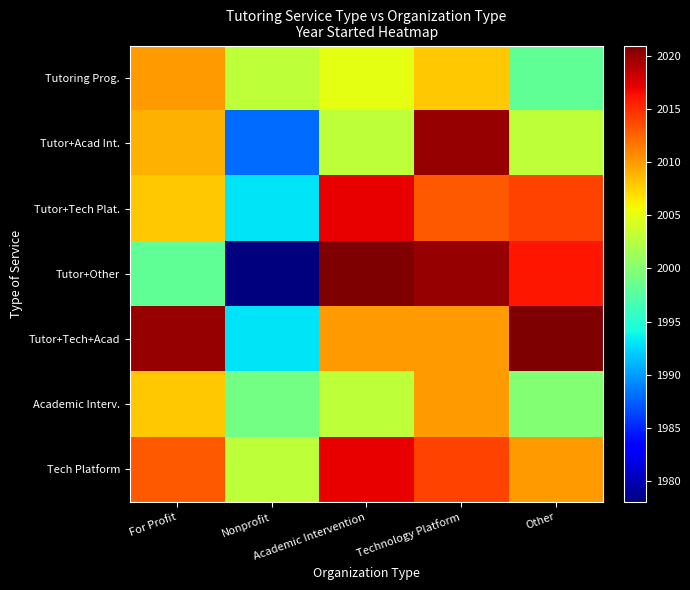

Reading right to left, list all the values displayed in this chart.

Tutoring Prog.: Other=1998	Technology Platform=2008	Academic Intervention=2005	Nonprofit=2003	For Profit=2010
Tutor+Acad Int.: Other=2003	Technology Platform=2020	Academic Intervention=2003	Nonprofit=1988	For Profit=2009
Tutor+Tech Plat.: Other=2014	Technology Platform=2013	Academic Intervention=2017	Nonprofit=1993	For Profit=2008
Tutor+Other: Other=2016	Technology Platform=2020	Academic Intervention=2021	Nonprofit=1978	For Profit=1998
Tutor+Tech+Acad: Other=2021	Technology Platform=2010	Academic Intervention=2010	Nonprofit=1993	For Profit=2020
Academic Interv.: Other=2000	Technology Platform=2010	Academic Intervention=2003	Nonprofit=1999	For Profit=2008
Tech Platform: Other=2010	Technology Platform=2014	Academic Intervention=2017	Nonprofit=2003	For Profit=2013